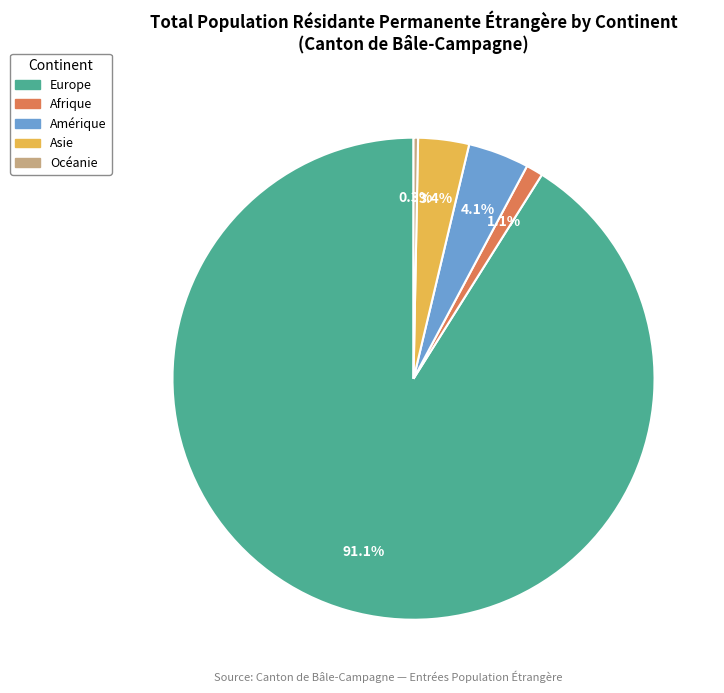

Which has a higher value, Europe or Amérique?

Europe